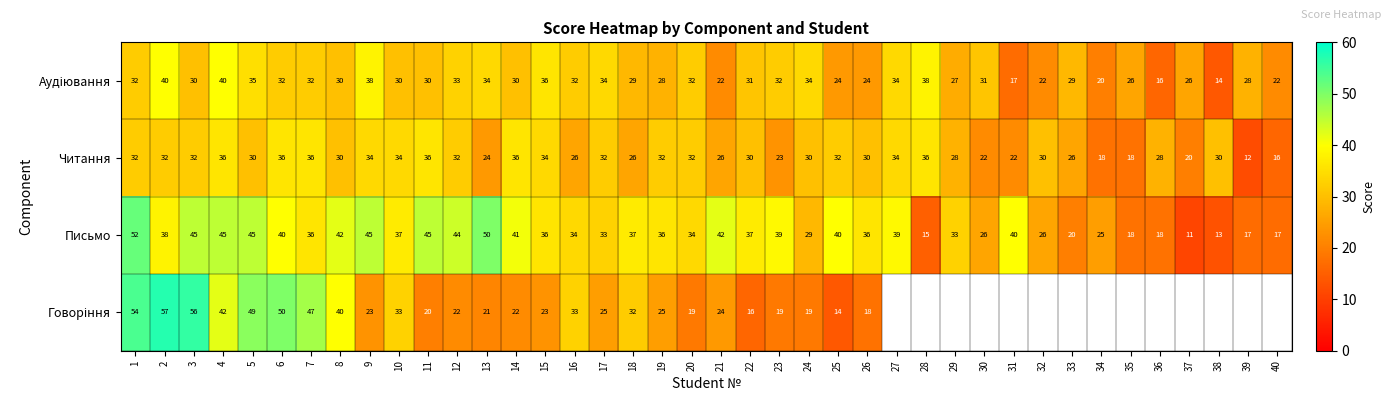

What is the spread (max minus min) of values at 18?

11